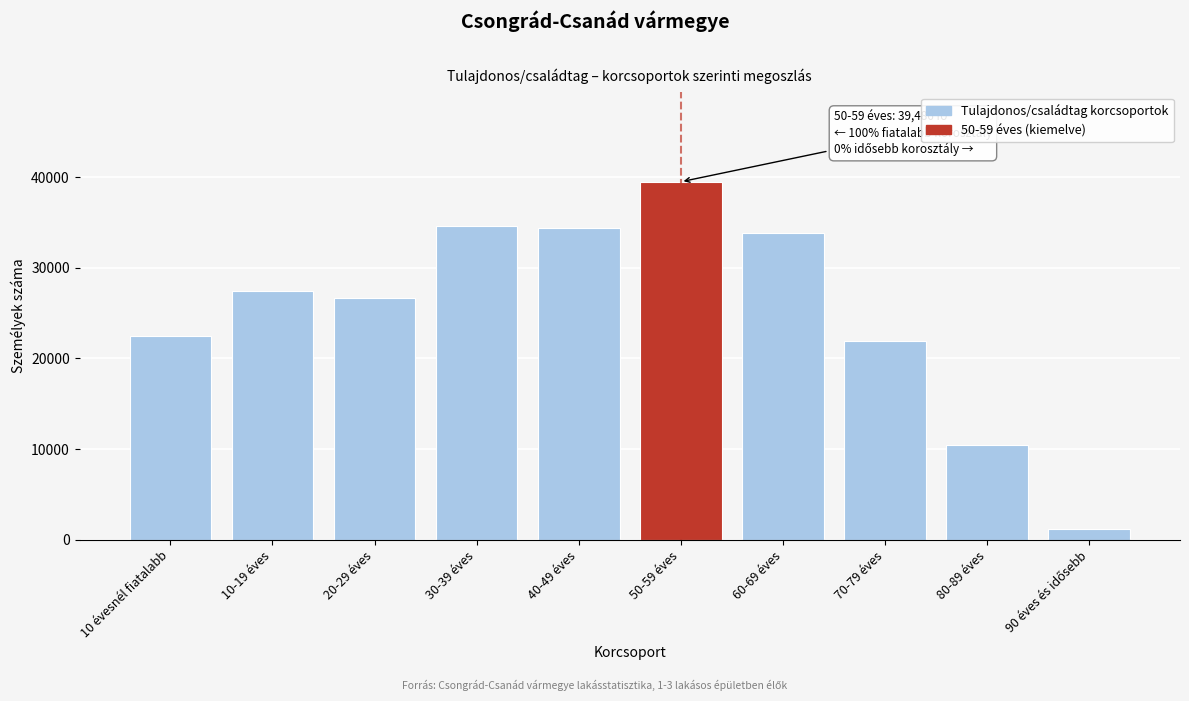

Reading left to right, list all the values displayed in this chart.

22464	27414	26664	34631	34425	39486	33841	21962	10412	1144